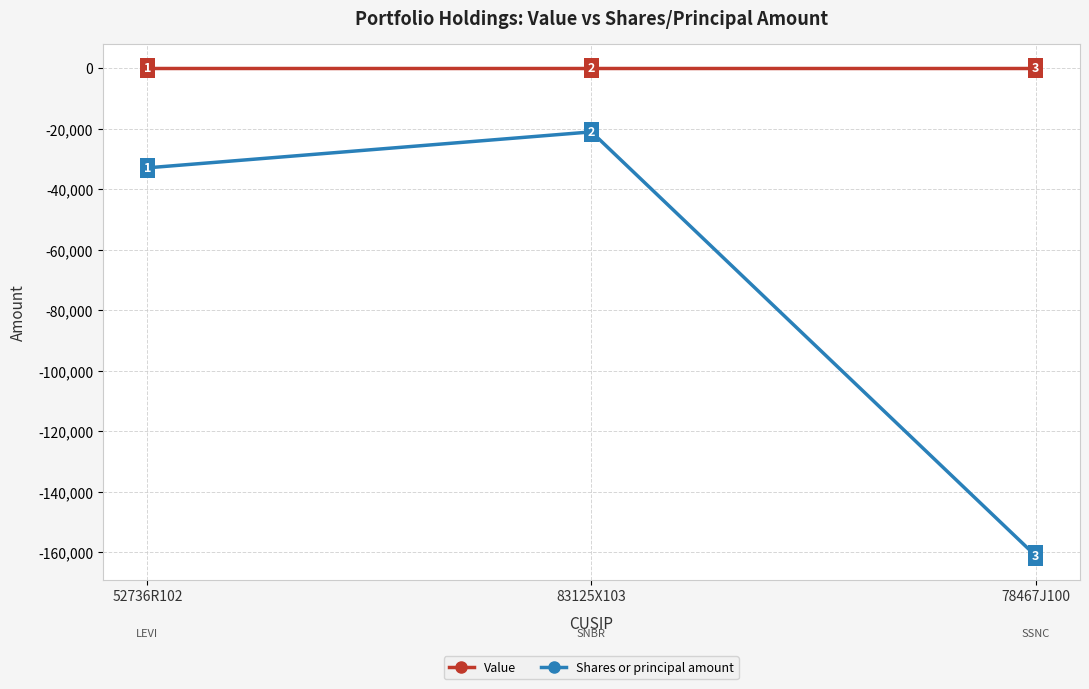

What is the highest value of the Shares or principal amount series?

-21057